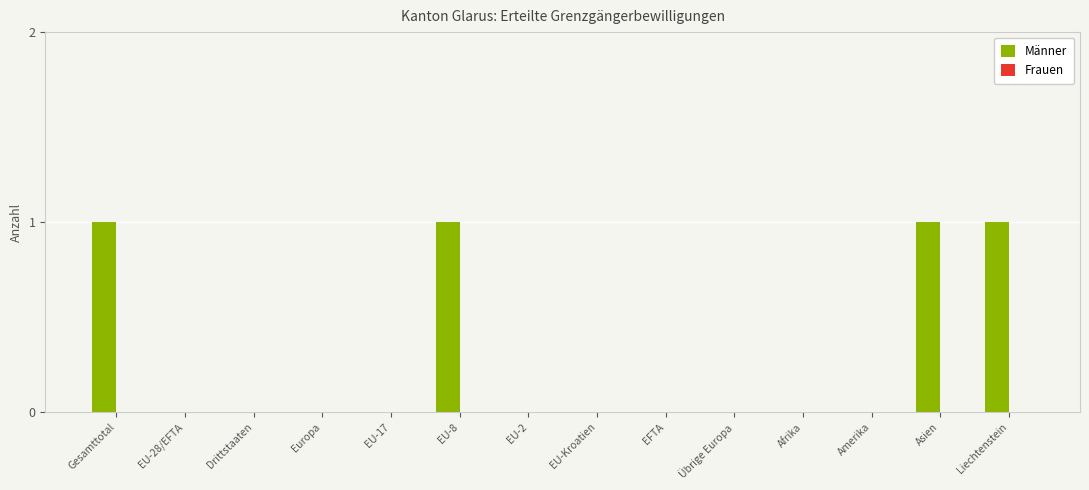

Reading right to left, transcribe all the data shown in this chart.

Liechtenstein=1	Asien=1	Amerika=0	Afrika=0	Übrige Europa=0	EFTA=0	EU-Kroatien=0	EU-2=0	EU-8=1	EU-17=0	Europa=0	Drittstaaten=0	EU-28/EFTA=0	Gesamttotal=1